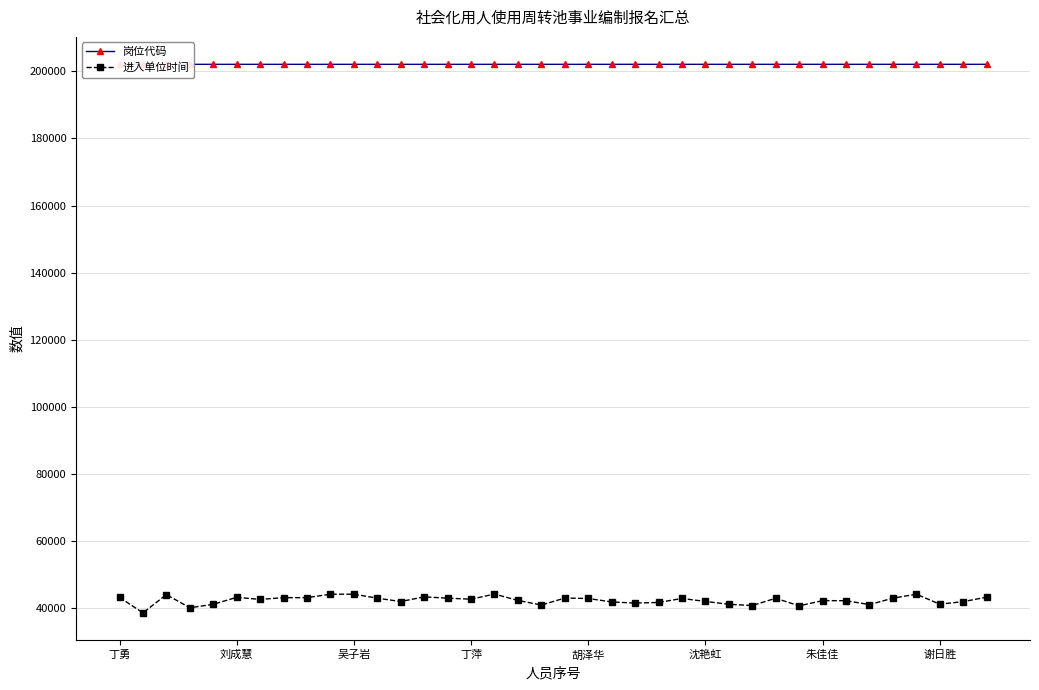

What is the average value of the 岗位代码 series?

202102